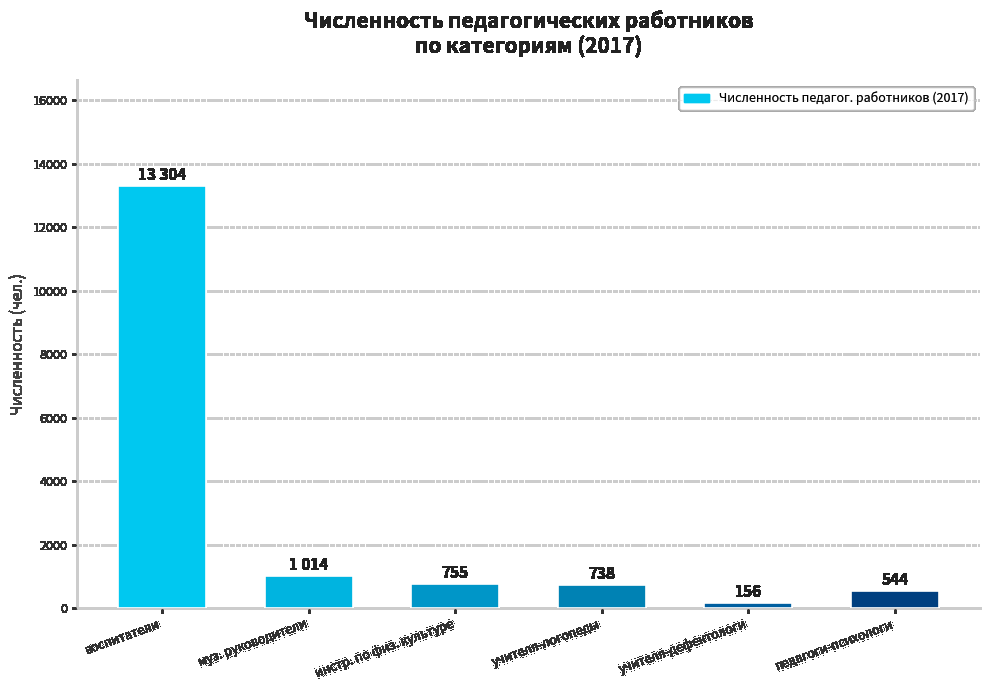

At which category does the chart reach its minimum across all series?

учителя-дефектологи